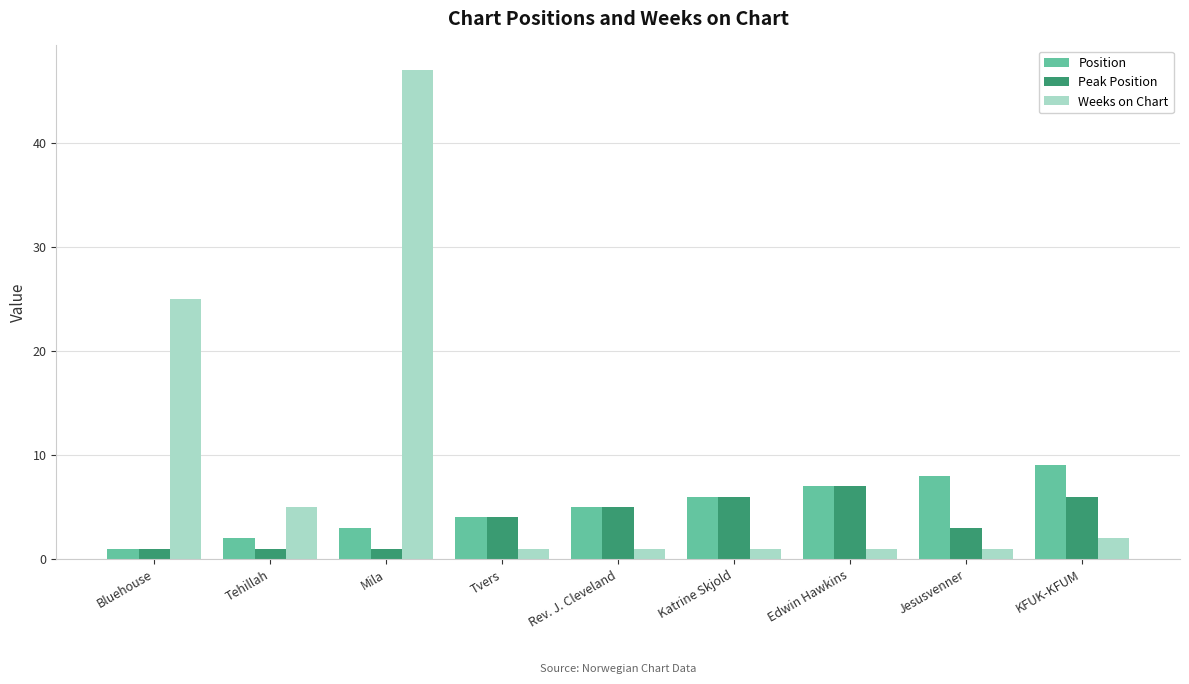

Reading left to right, extract all data points from this chart.

Position: 1	2	3	4	5	6	7	8	9
Peak Position: 1	1	1	4	5	6	7	3	6
Weeks on Chart: 25	5	47	1	1	1	1	1	2